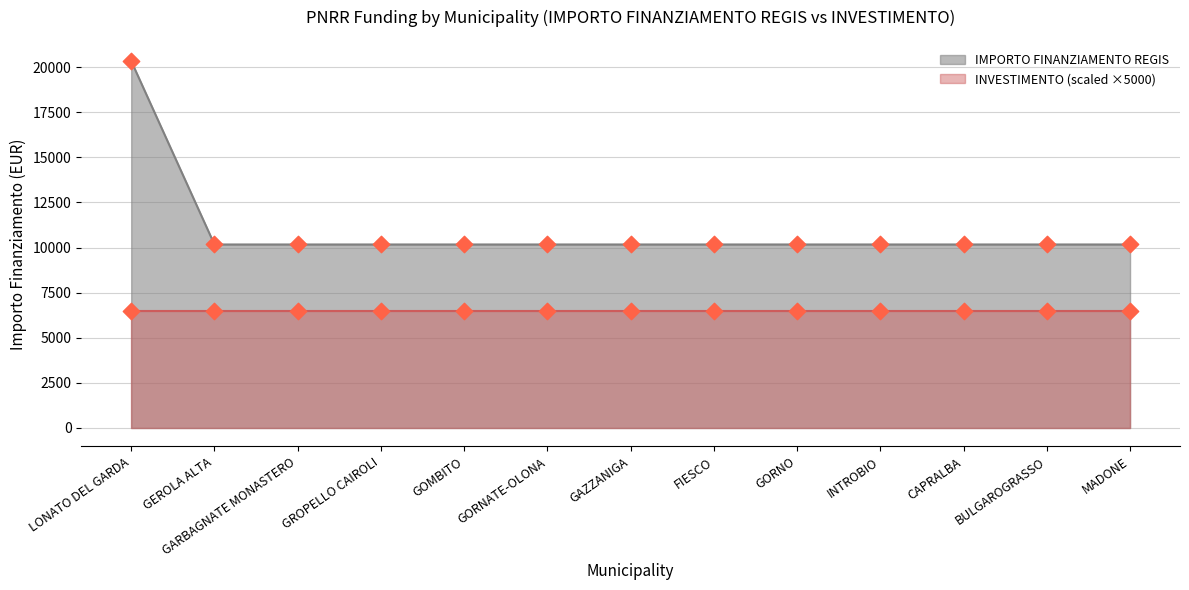

Approximately how many times larger is the value at GORNATE-OLONA compared to LONATO DEL GARDA?

0.5